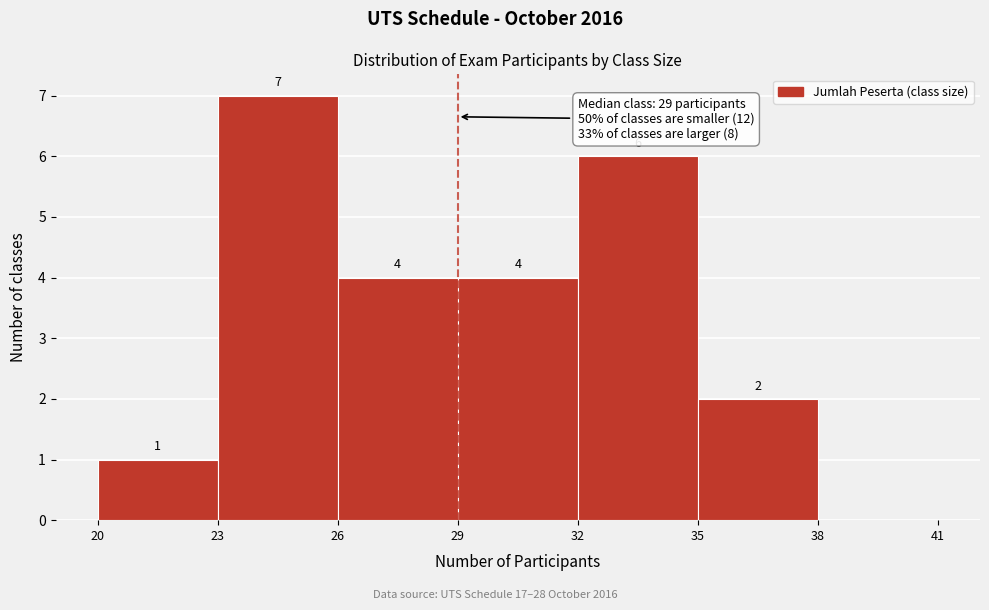

Over which range of the x-axis is the bar tallest?

23 to 26